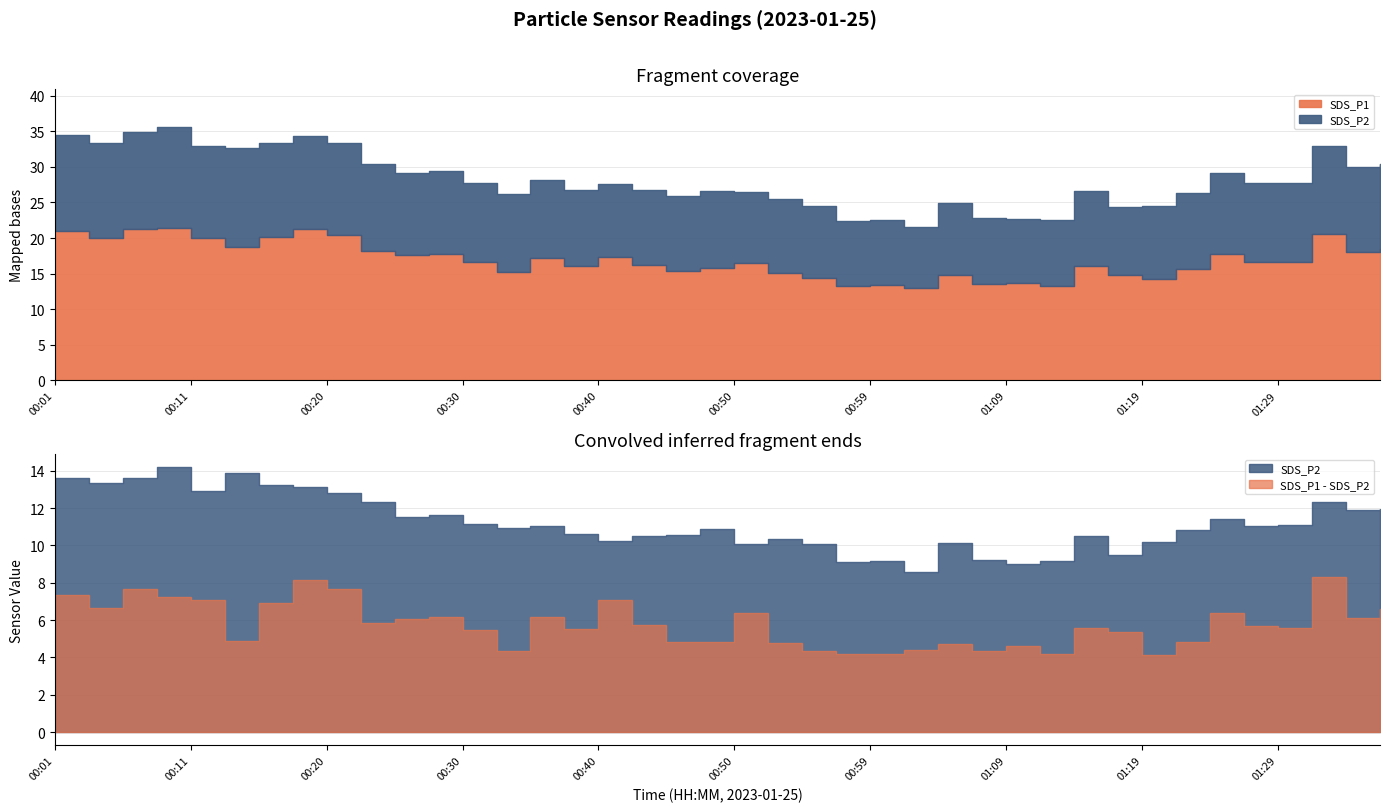

True or false: SDS_P1 and SDS_P2 cross at least once.

False